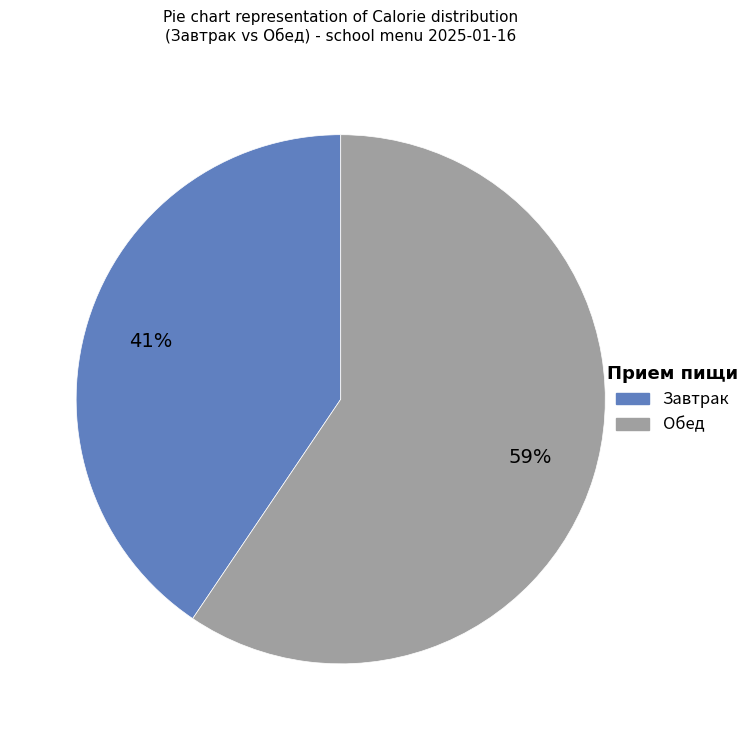

Does any single category account for the majority?

Yes